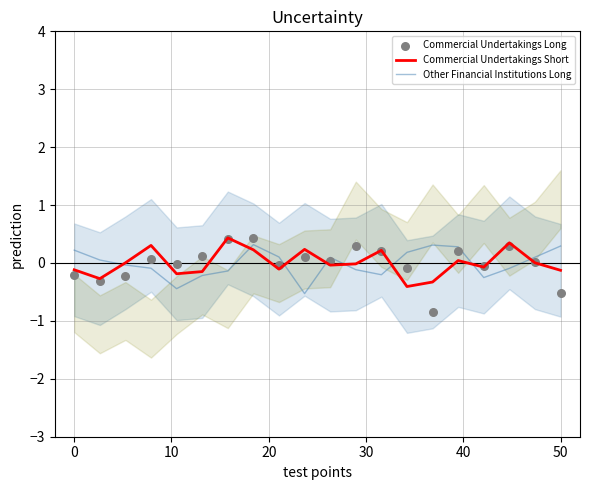

Which series has the widest spread of Y values?

Commercial Undertakings Long